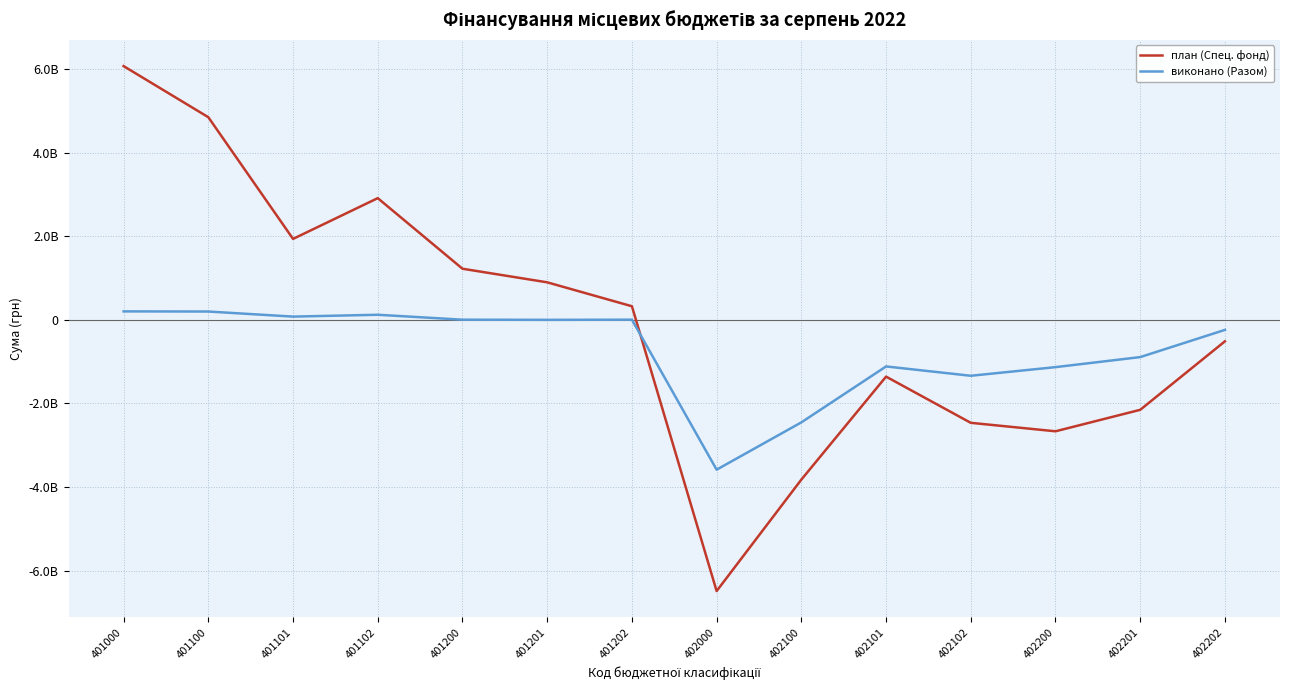

Which series has the largest total across all categories?

план (Спец. фонд)